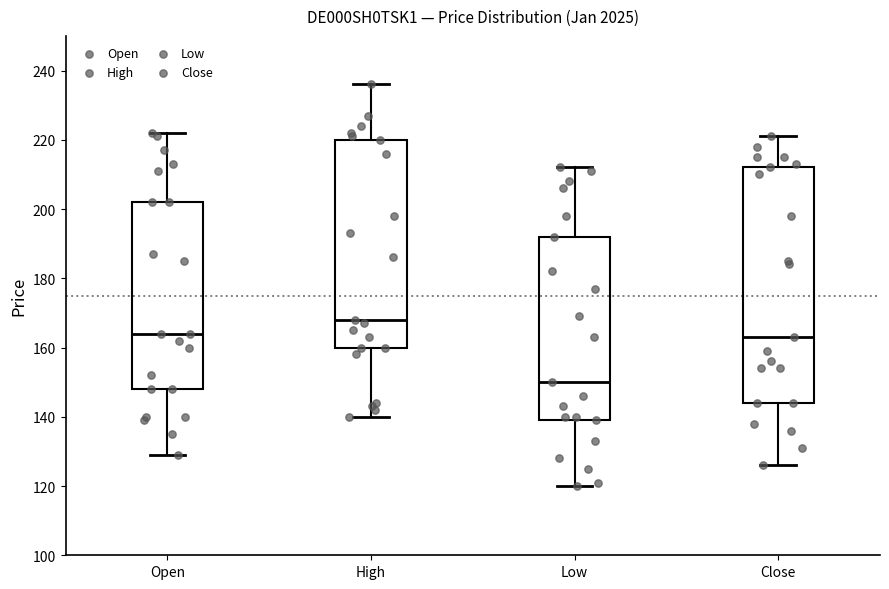

Where does the median line of the box for Low sit on the y-axis? The values are not printed on the chart, so give them approximately, as read against the axis.

150